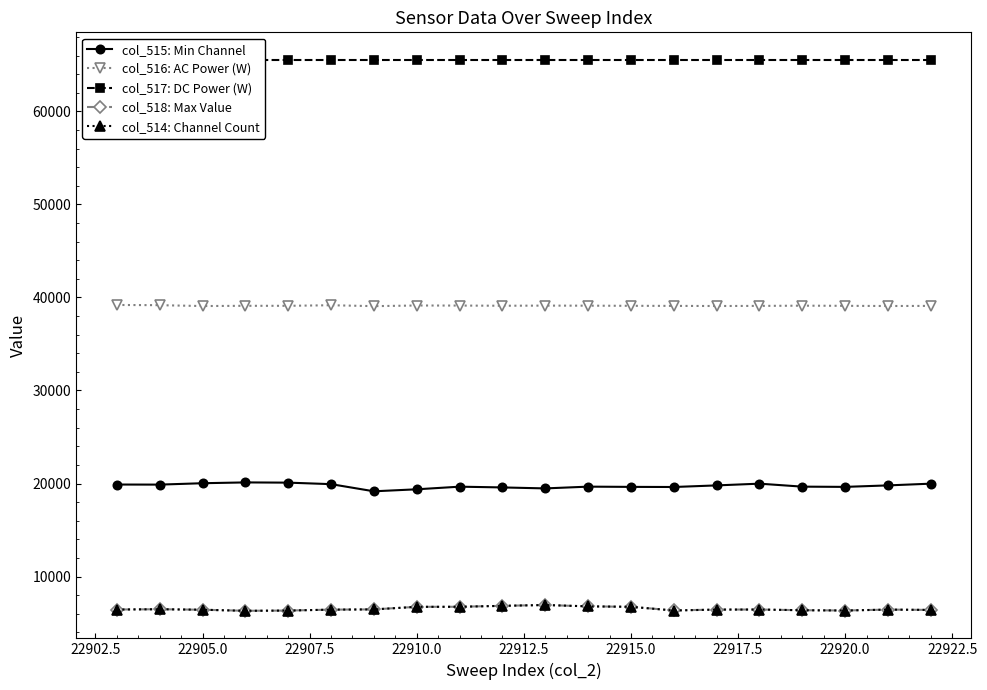

What is the lowest value of the col_515: Min Channel series?

19162